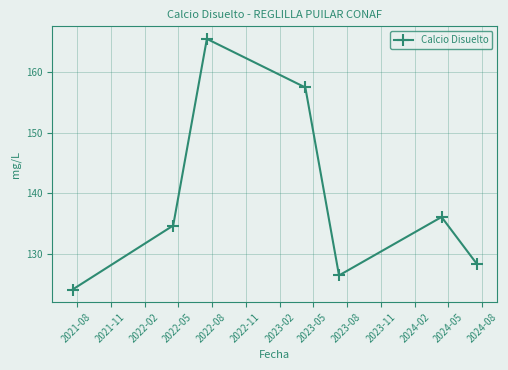

How many interior local peaks (higher than both neighbors) does the data have?

2